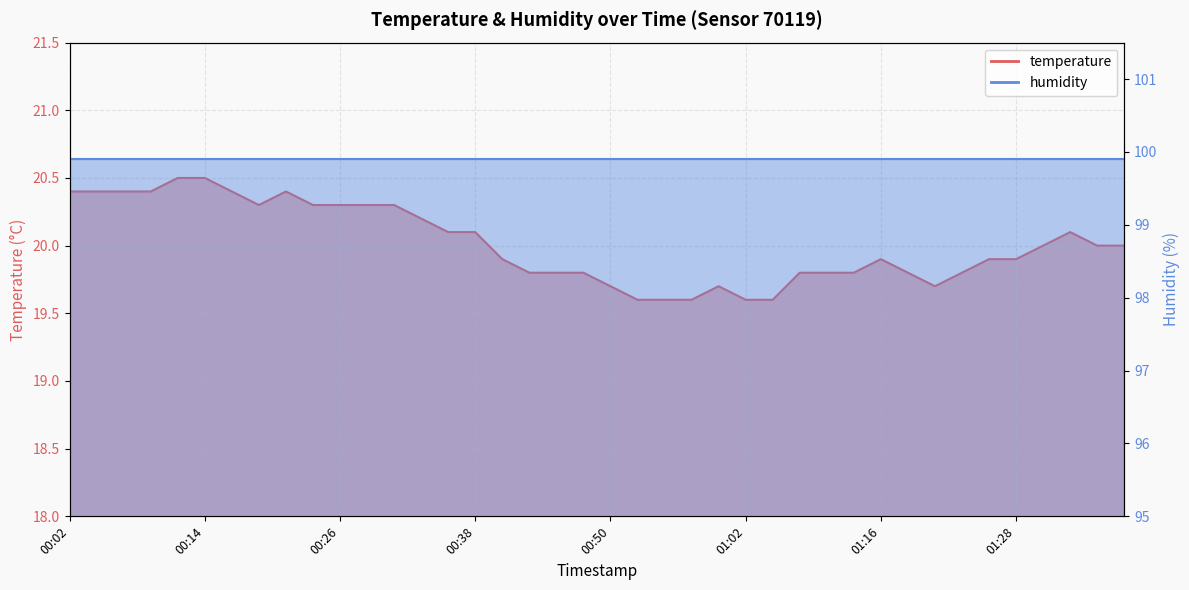

Is it true that the value at 00:04 is 20.4?

True